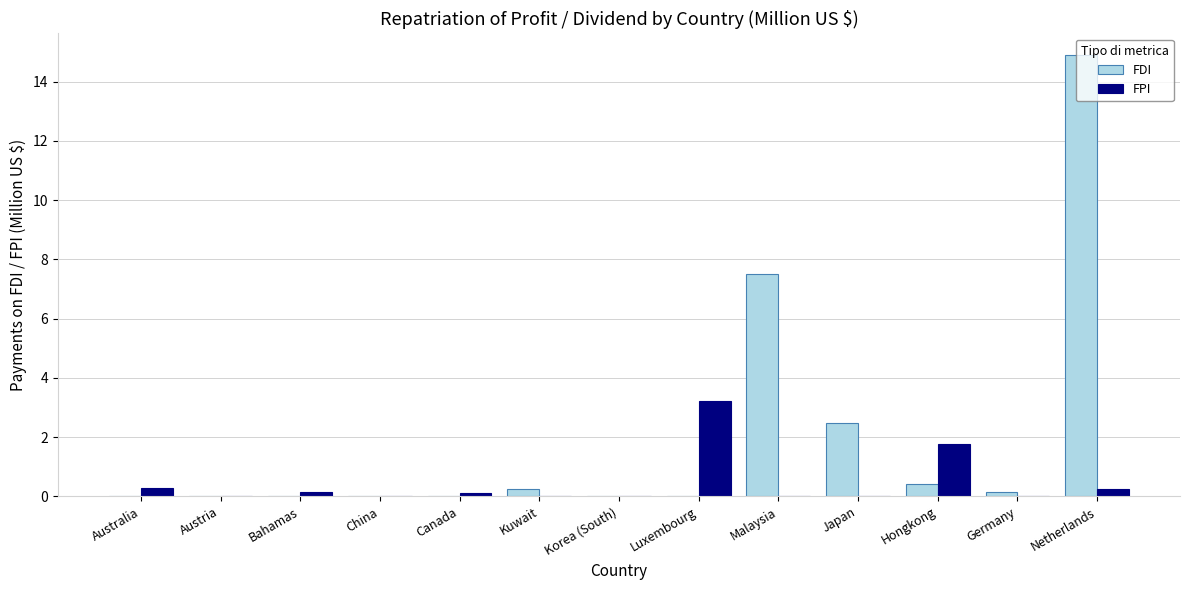

At which category is the sum across all series the highest?

Netherlands